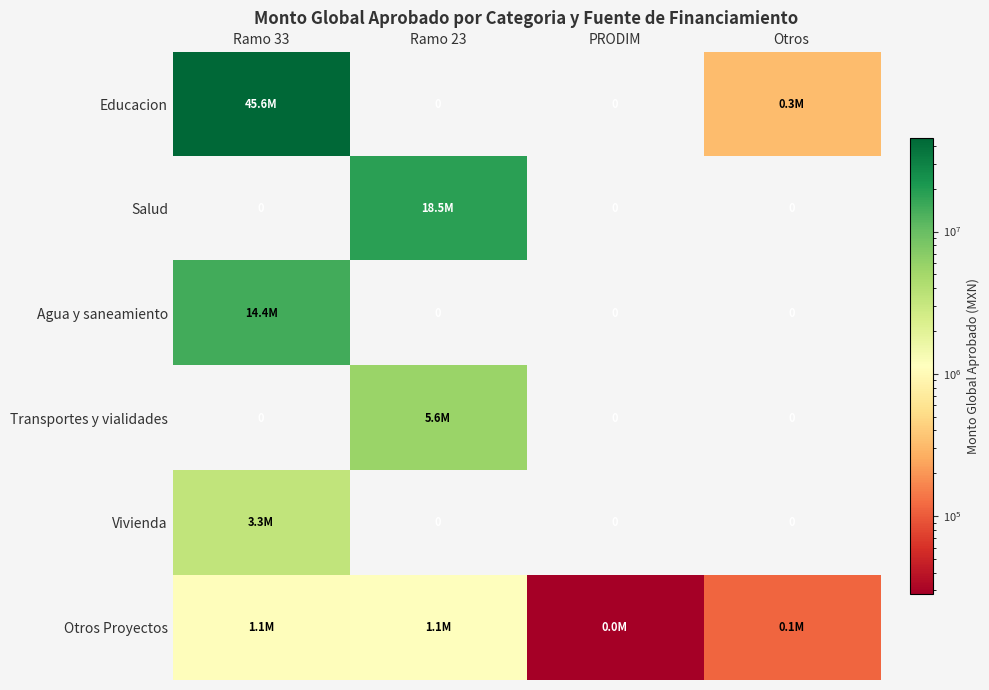

Is it true that Salud equals -10194987.0 at Otros?

False